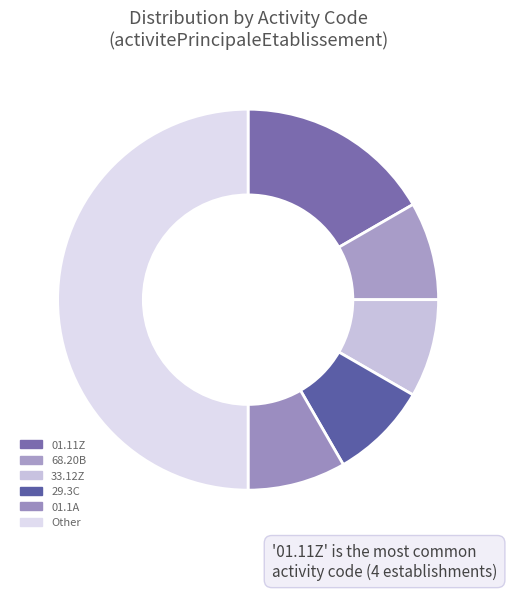

How many slices are in this pie chart?

6